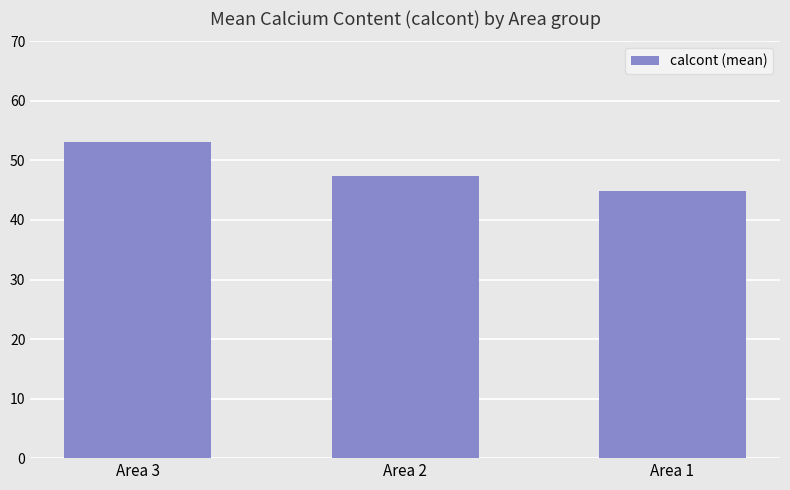

Reading left to right, list all the values displayed in this chart.

53.1	47.5	44.8